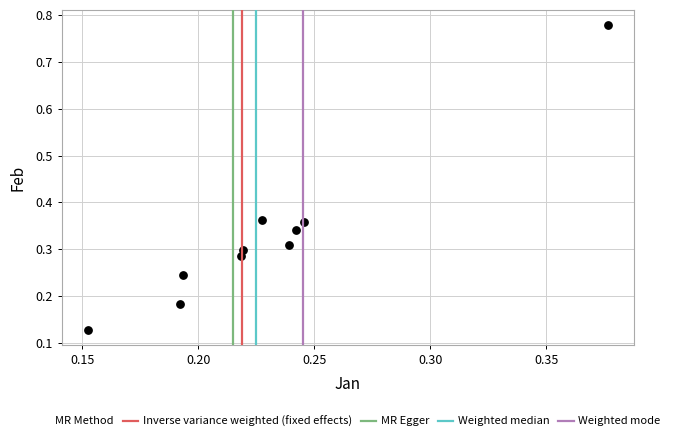

What is the range of Y values (max minus min)?

0.7